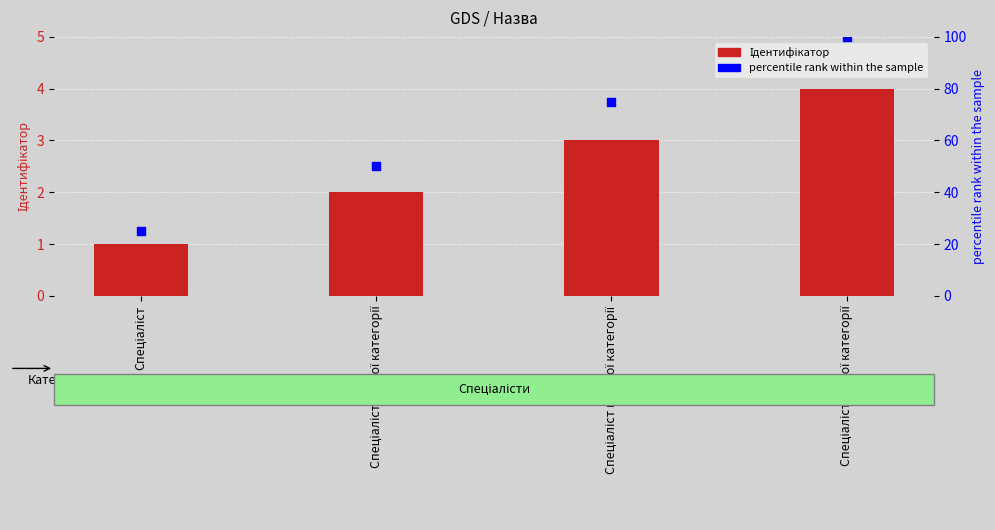

At how many categories does at least one series exceed 94?

1